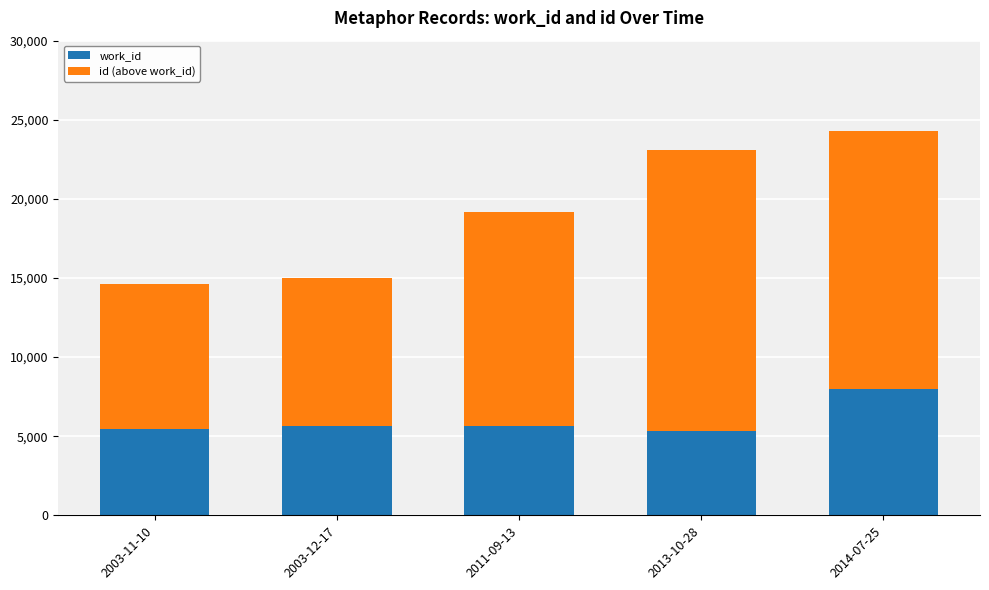

Are the bars horizontal?

No